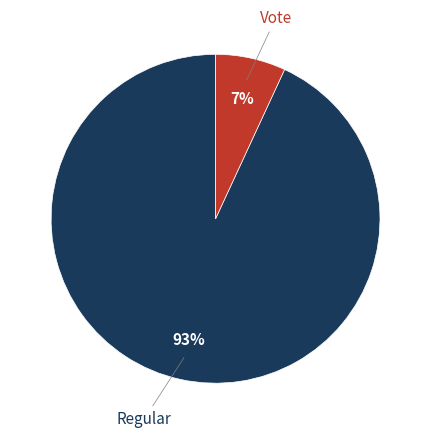

Which slice is the smallest?

Vote